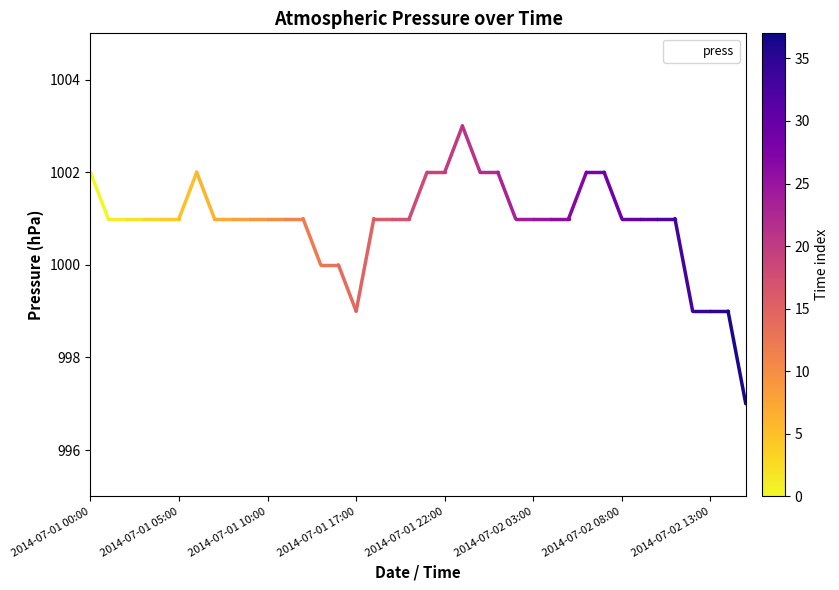

Reading left to right, extract all data points from this chart.

1002	1001	1001	1001	1001	1001	1002	1001	1001	1001	1001	1001	1001	1000	1000	999	1001	1001	1001	1002	1002	1003	1002	1002	1001	1001	1001	1001	1002	1002	1001	1001	1001	1001	999	999	999	997